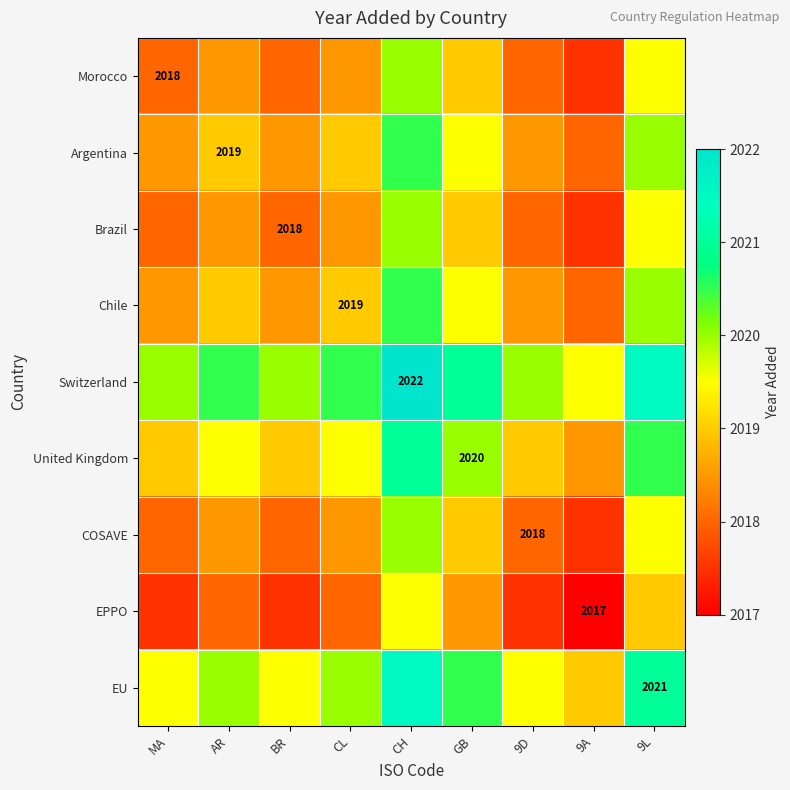

The Chile series shows 839.1 at CL. True or false?

False